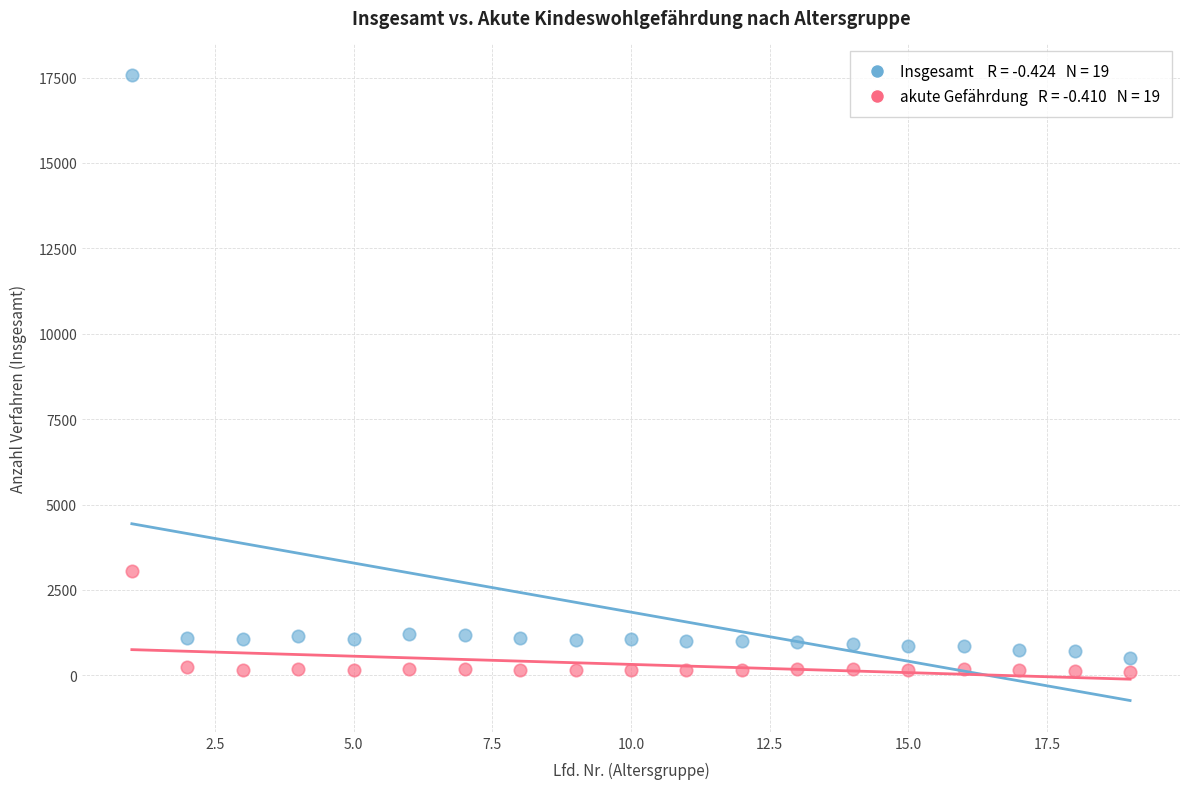

Across all series, what Y value is closest to 8839?

3044